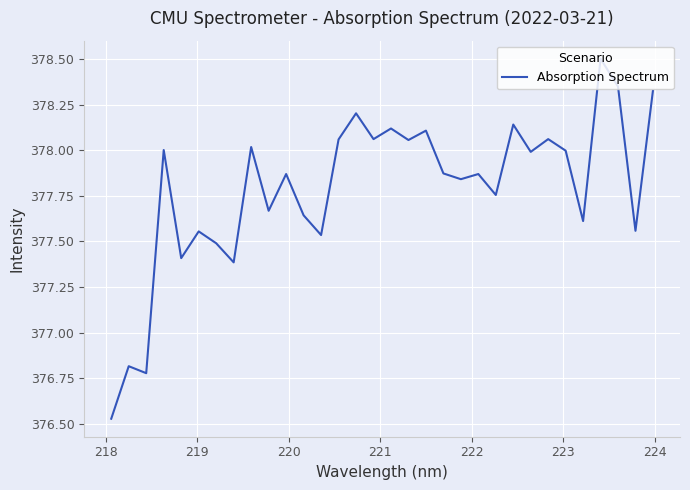

What is the maximum value shown in the chart?

378.5